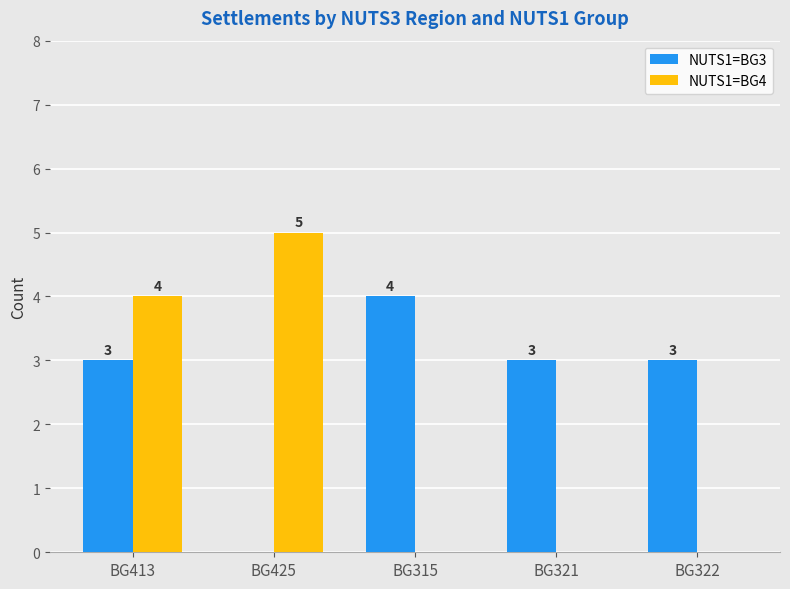

At which category is the sum across all series the highest?

BG413